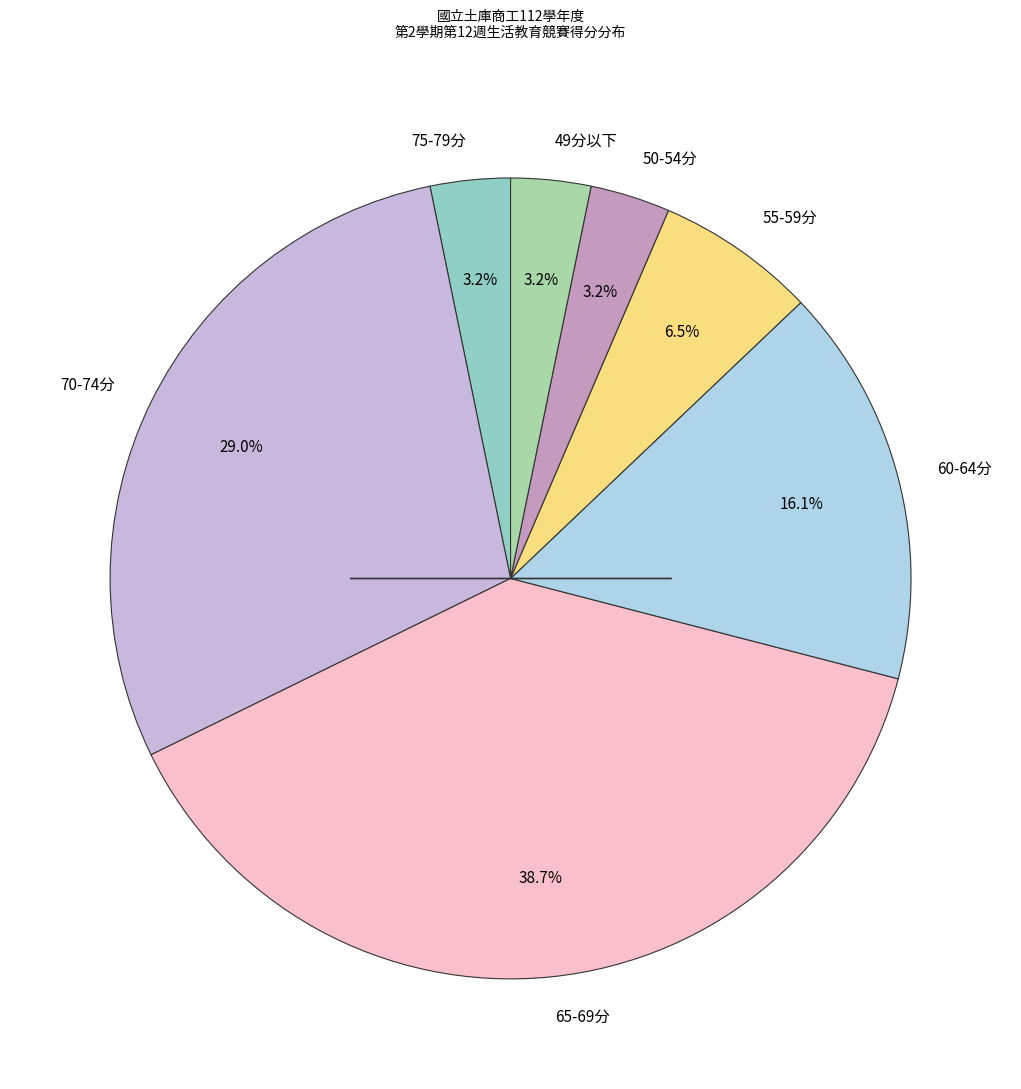

To the nearest percent, what is the average slice percentage?

14%